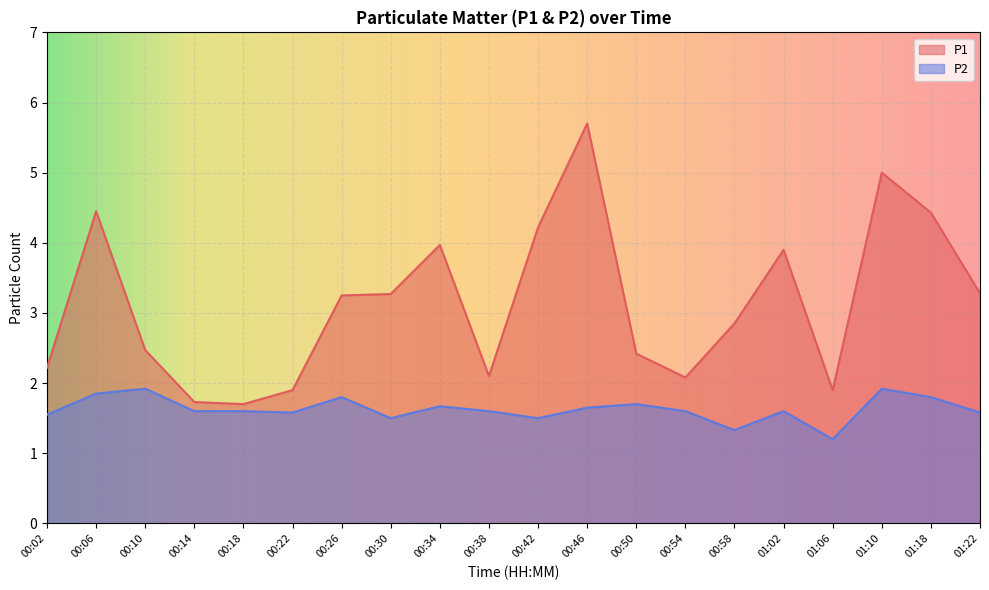

What is the label of the 19th point from the left?

01:18